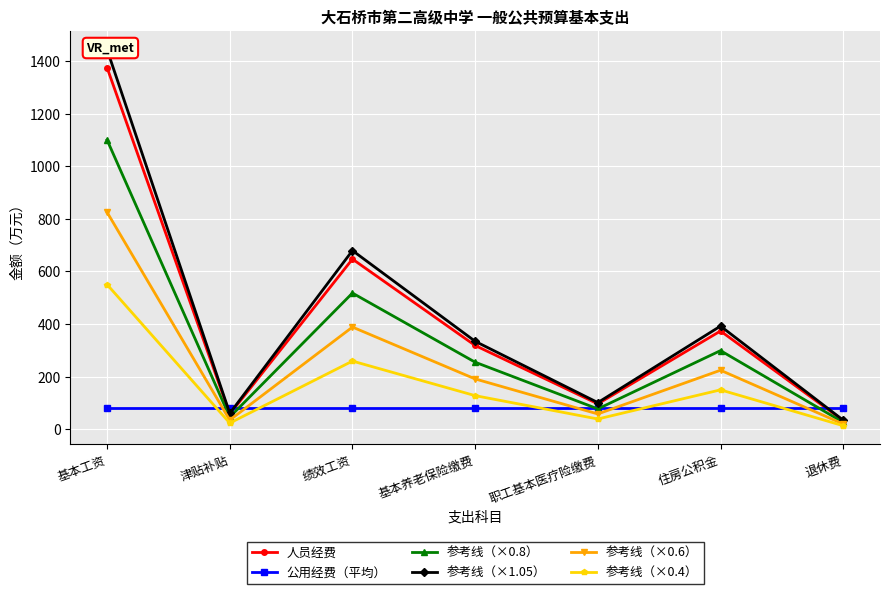

What is the difference between the maximum and minimum values in the 参考线（×0.8） series?

1074.3